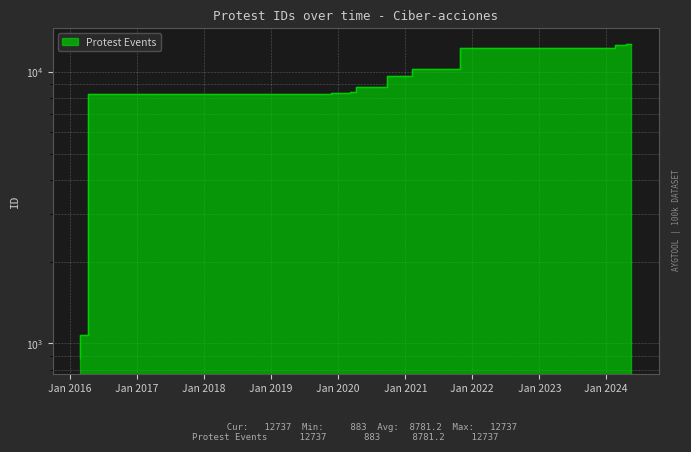

What is the difference between the maximum and minimum values?

11854